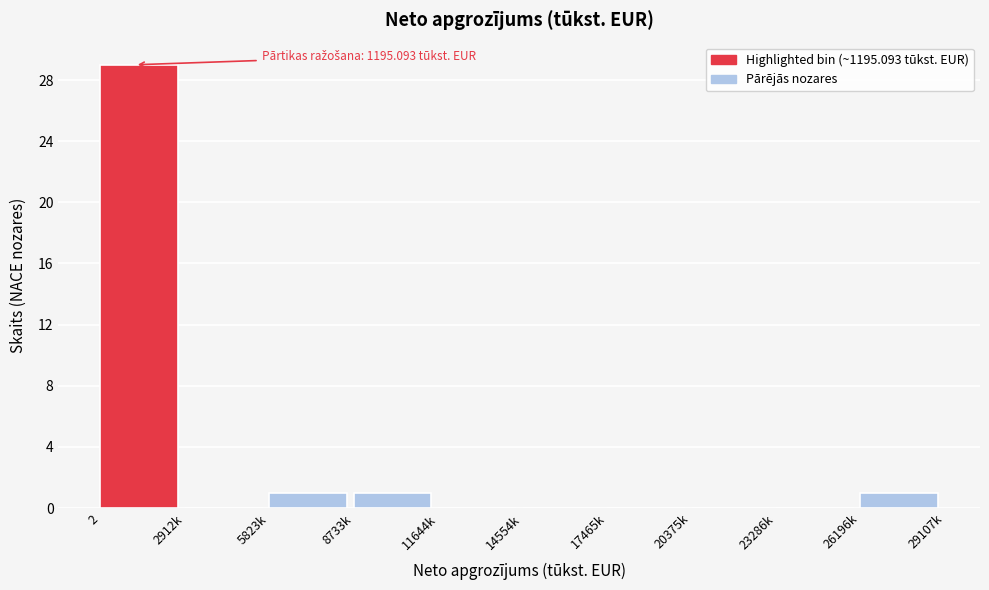

Reading left to right, extract all data points from this chart.

2=29	2912k=0	5823k=1	8733k=1	11644k=0	14554k=0	17465k=0	20375k=0	23286k=0	26196k=1